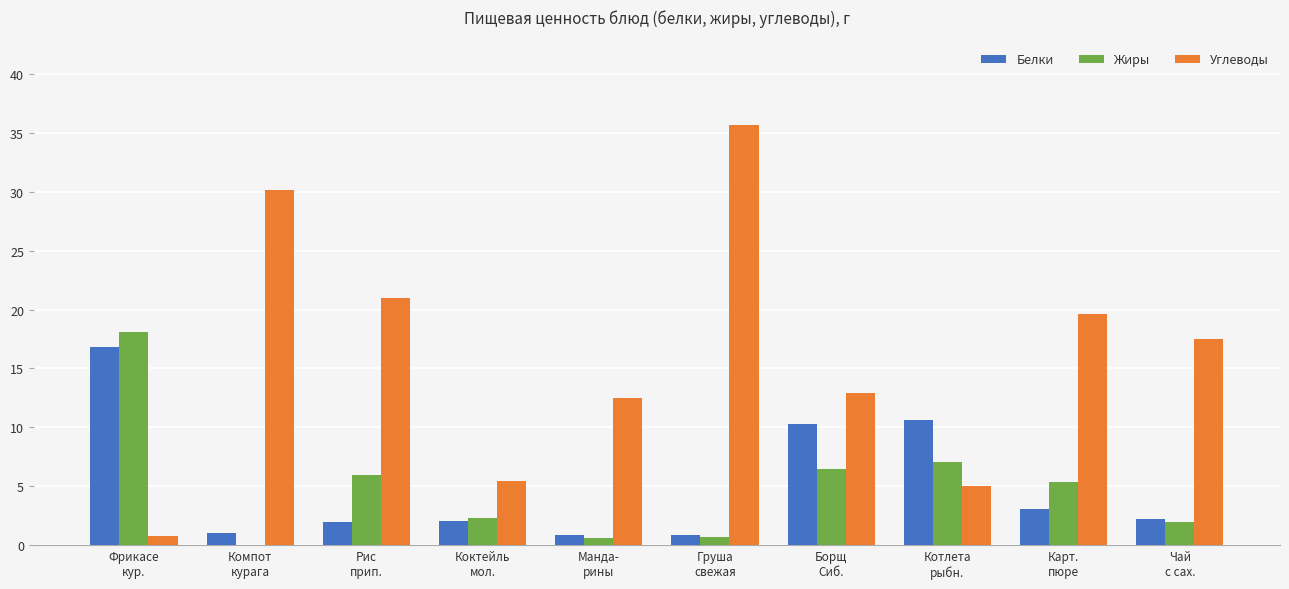

Which series has the largest total across all categories?

Углеводы